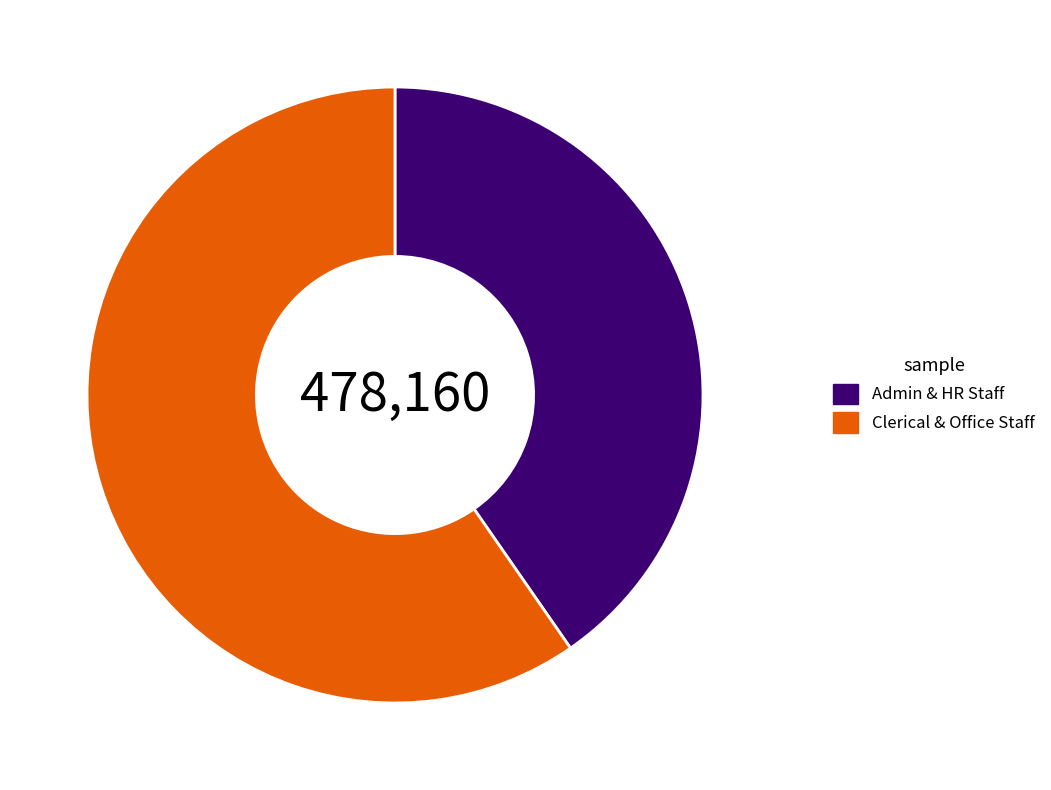

How many slices are in this pie chart?

2